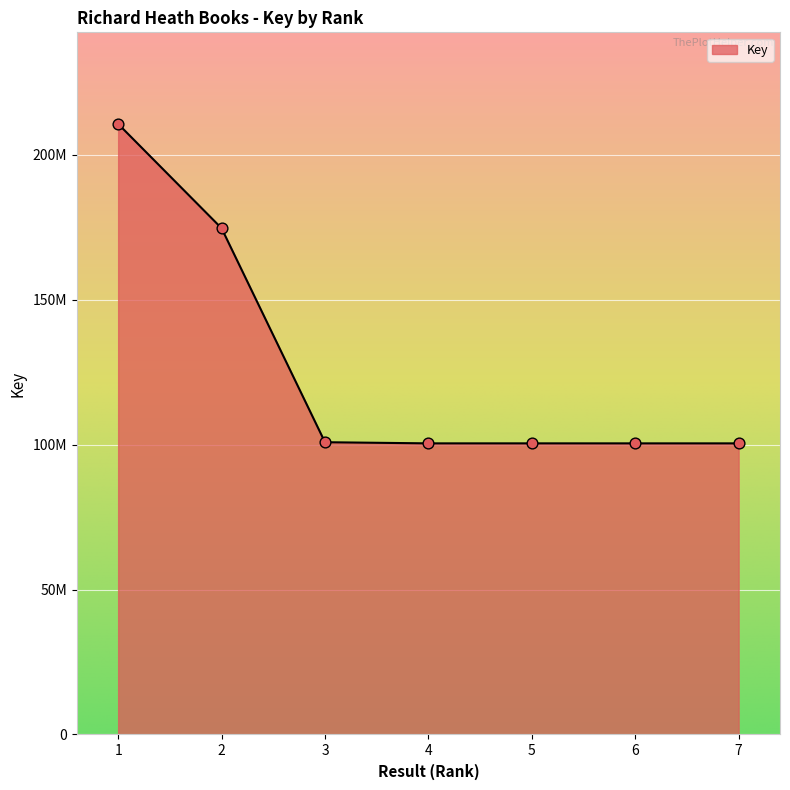

What is the ratio of the value at 1 to the value at 5?

2.1